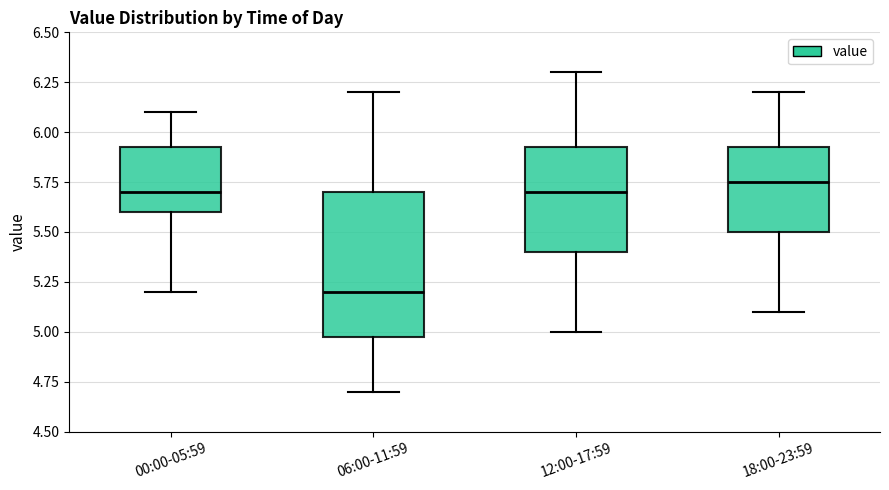

Reading left to right, read every box against the y-axis: the position of its median line, the range the box covers, and the ends of its whiskers. The values are not printed on the chart, so give them approximately, as read against the axis.

00:00-05:59: median 5.70, box 5.60 to 5.95, whiskers 5.20 to 6.10
06:00-11:59: median 5.20, box 5.00 to 5.70, whiskers 4.70 to 6.20
12:00-17:59: median 5.70, box 5.40 to 5.95, whiskers 5.00 to 6.30
18:00-23:59: median 5.75, box 5.50 to 5.95, whiskers 5.10 to 6.20